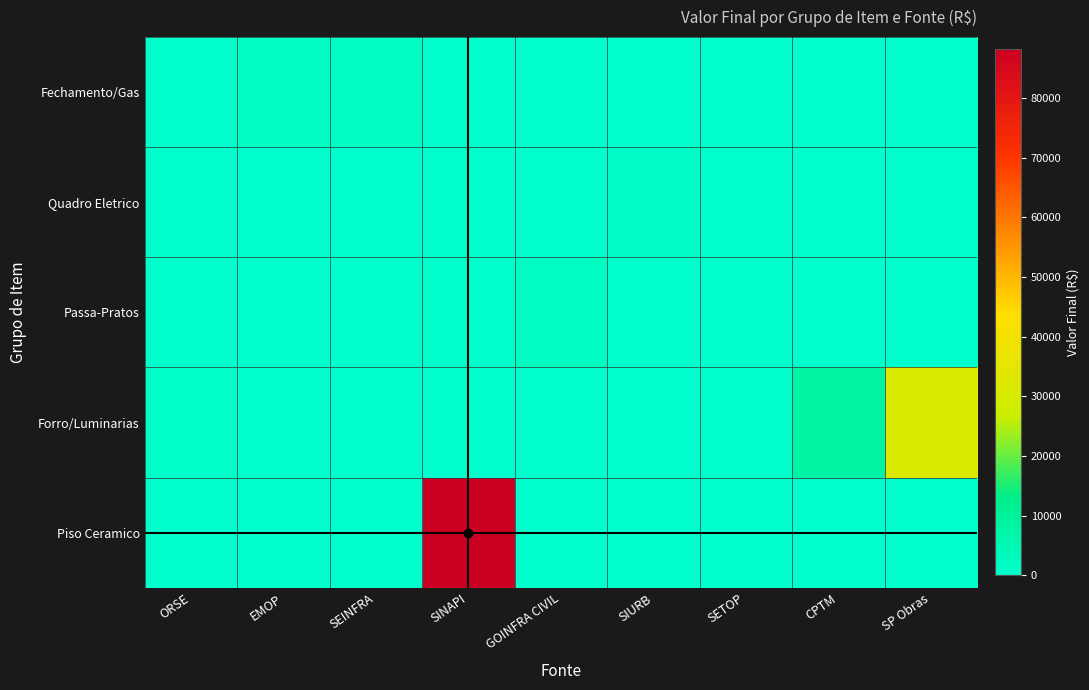

Which has a higher value, SIURB or SETOP?

SIURB